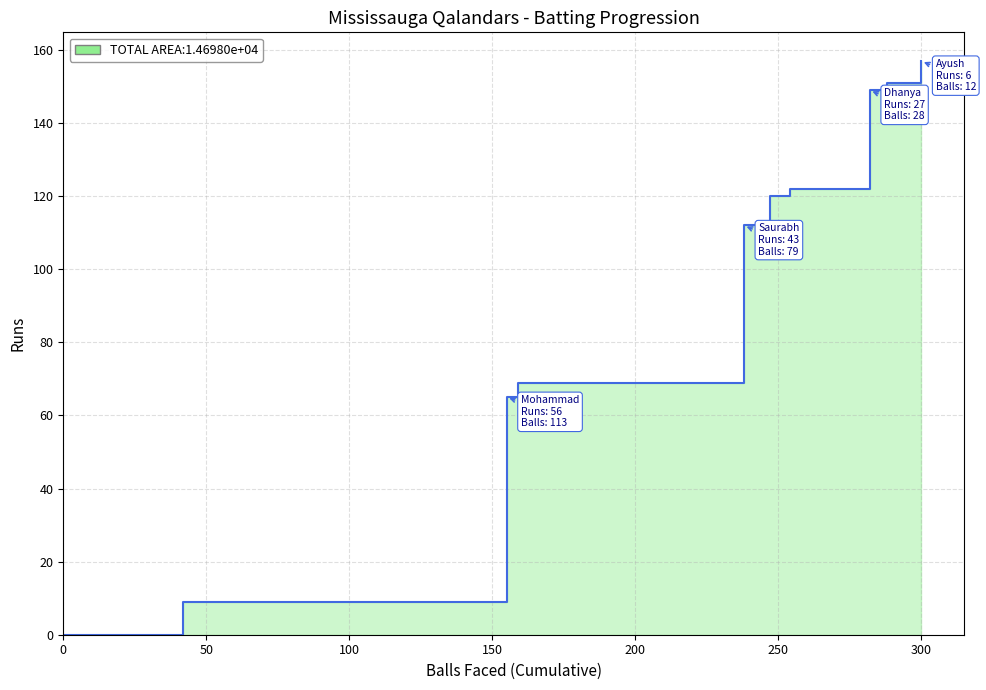

What is the sum of all Balls values?

300